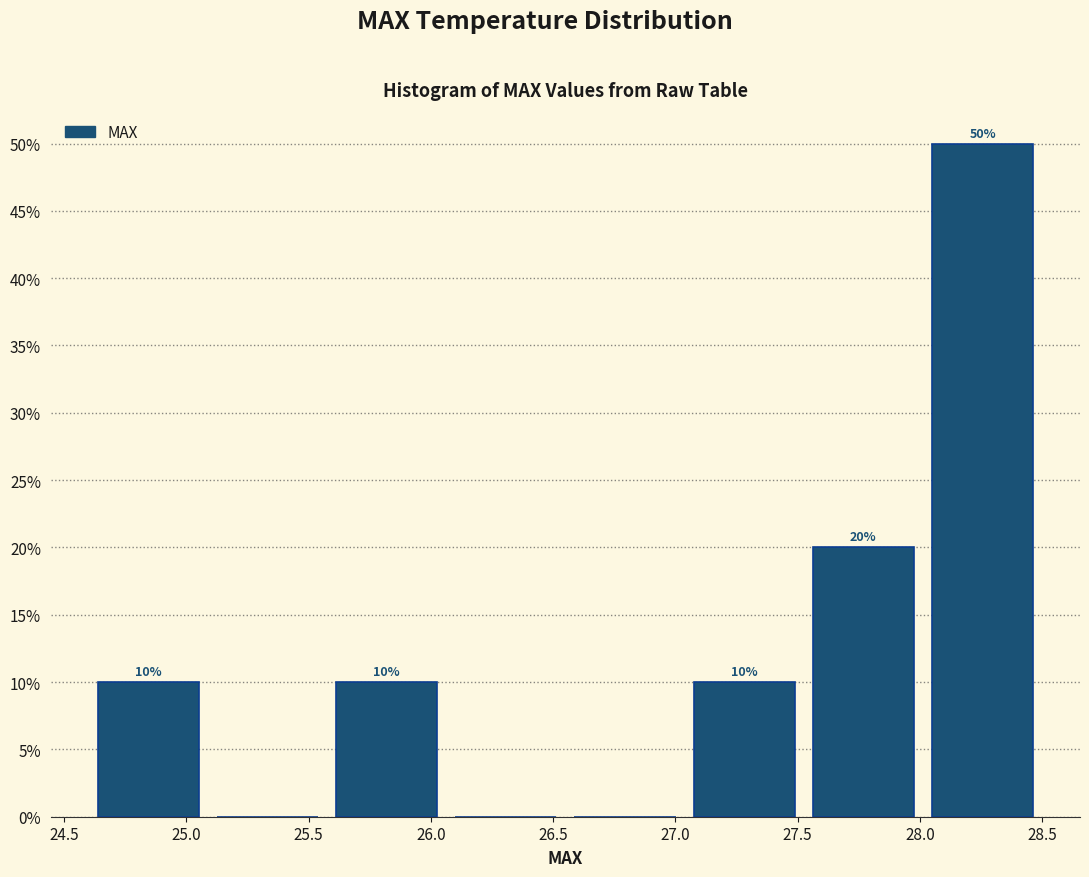

Over which range of the x-axis is the bar tallest?

28.00 to 28.50